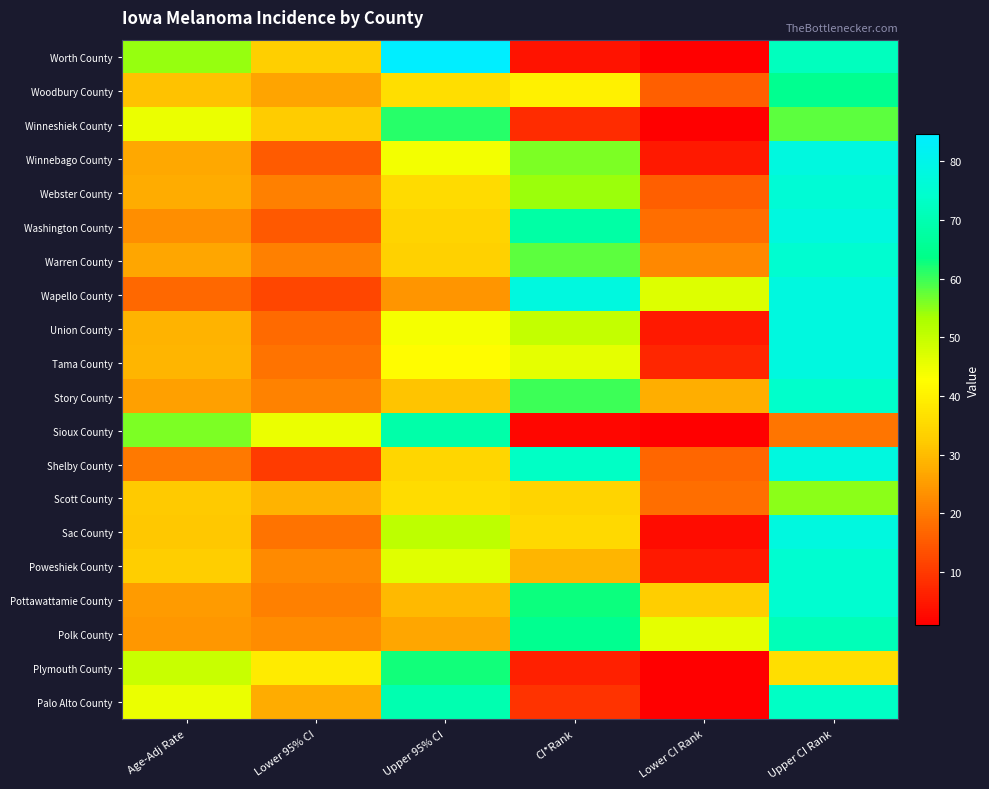

Reading right to left, list all the values displayed in this chart.

Worth County: Upper CI Rank=72.0	Lower CI Rank=1.0	CI*Rank=4.0	Upper 95% CI=84.6	Lower 95% CI=33.1	Age-Adj Rate=54.5
Woodbury County: Upper CI Rank=65.0	Lower CI Rank=16.0	CI*Rank=40.0	Upper 95% CI=36.0	Lower 95% CI=26.2	Age-Adj Rate=30.8
Winneshiek County: Upper CI Rank=58.0	Lower CI Rank=1.0	CI*Rank=8.0	Upper 95% CI=61.2	Lower 95% CI=32.5	Age-Adj Rate=45.2
Winnebago County: Upper CI Rank=78.0	Lower CI Rank=5.0	CI*Rank=56.0	Upper 95% CI=44.3	Lower 95% CI=15.2	Age-Adj Rate=26.8
Webster County: Upper CI Rank=76.0	Lower CI Rank=16.0	CI*Rank=54.0	Upper 95% CI=35.5	Lower 95% CI=20.9	Age-Adj Rate=27.5
Washington County: Upper CI Rank=78.0	Lower CI Rank=18.0	CI*Rank=68.0	Upper 95% CI=34.1	Lower 95% CI=14.8	Age-Adj Rate=23.0
Warren County: Upper CI Rank=75.0	Lower CI Rank=22.0	CI*Rank=58.0	Upper 95% CI=33.5	Lower 95% CI=20.8	Age-Adj Rate=26.6
Wapello County: Upper CI Rank=78.0	Lower CI Rank=47.0	CI*Rank=78.0	Upper 95% CI=24.1	Lower 95% CI=11.9	Age-Adj Rate=17.2
Union County: Upper CI Rank=78.0	Lower CI Rank=5.0	CI*Rank=50.0	Upper 95% CI=44.0	Lower 95% CI=17.6	Age-Adj Rate=28.5
Tama County: Upper CI Rank=78.0	Lower CI Rank=7.0	CI*Rank=46.0	Upper 95% CI=42.4	Lower 95% CI=18.9	Age-Adj Rate=28.9
Story County: Upper CI Rank=74.0	Lower CI Rank=28.0	CI*Rank=60.0	Upper 95% CI=31.2	Lower 95% CI=21.0	Age-Adj Rate=25.8
Sioux County: Upper CI Rank=19.0	Lower CI Rank=1.0	CI*Rank=2.0	Upper 95% CI=68.7	Lower 95% CI=45.2	Age-Adj Rate=56.1
Shelby County: Upper CI Rank=78.0	Lower CI Rank=17.0	CI*Rank=73.0	Upper 95% CI=34.5	Lower 95% CI=10.3	Age-Adj Rate=19.7
Scott County: Upper CI Rank=55.0	Lower CI Rank=18.0	CI*Rank=34.0	Upper 95% CI=35.9	Lower 95% CI=28.6	Age-Adj Rate=32.1
Sac County: Upper CI Rank=78.0	Lower CI Rank=3.0	CI*Rank=35.0	Upper 95% CI=50.9	Lower 95% CI=18.8	Age-Adj Rate=31.8
Poweshiek County: Upper CI Rank=75.0	Lower CI Rank=5.0	CI*Rank=29.0	Upper 95% CI=46.5	Lower 95% CI=22.5	Age-Adj Rate=32.9
Pottawattamie County: Upper CI Rank=75.0	Lower CI Rank=33.0	CI*Rank=63.0	Upper 95% CI=29.7	Lower 95% CI=20.7	Age-Adj Rate=24.9
Polk County: Upper CI Rank=71.0	Lower CI Rank=46.0	CI*Rank=65.0	Upper 95% CI=26.6	Lower 95% CI=22.6	Age-Adj Rate=24.5
Plymouth County: Upper CI Rank=36.0	Lower CI Rank=1.0	CI*Rank=6.0	Upper 95% CI=62.6	Lower 95% CI=38.6	Age-Adj Rate=49.5
Palo Alto County: Upper CI Rank=73.0	Lower CI Rank=1.0	CI*Rank=9.0	Upper 95% CI=69.6	Lower 95% CI=27.7	Age-Adj Rate=45.1